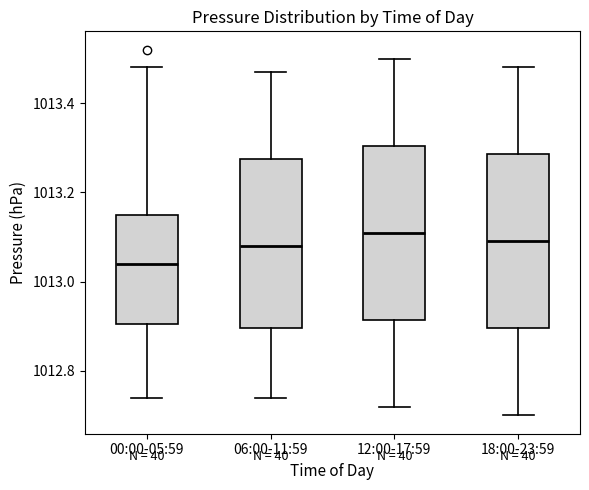

Reading left to right, transcribe this box plot: for each box, give where its median line is, the range the box spans, and where its two whiskers end, as read against the y-axis. The values are not printed on the chart, so give them approximately, as read against the axis.

00:00-05:59: median 1013.04, box 1012.90 to 1013.16, whiskers 1012.74 to 1013.48
06:00-11:59: median 1013.08, box 1012.90 to 1013.28, whiskers 1012.74 to 1013.48
12:00-17:59: median 1013.12, box 1012.92 to 1013.30, whiskers 1012.72 to 1013.50
18:00-23:59: median 1013.10, box 1012.90 to 1013.28, whiskers 1012.70 to 1013.48